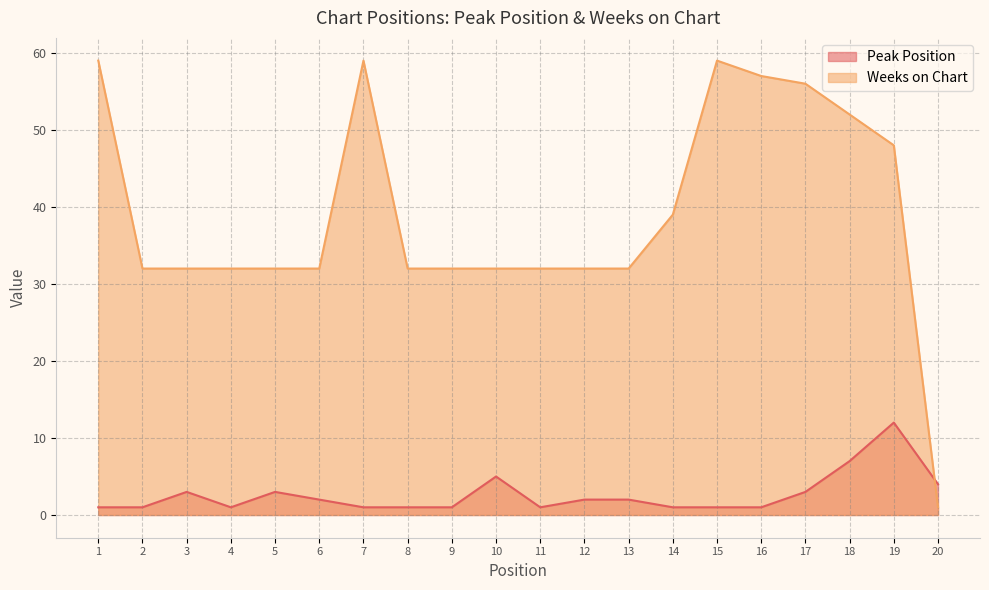

How many lines are shown in the chart?

2